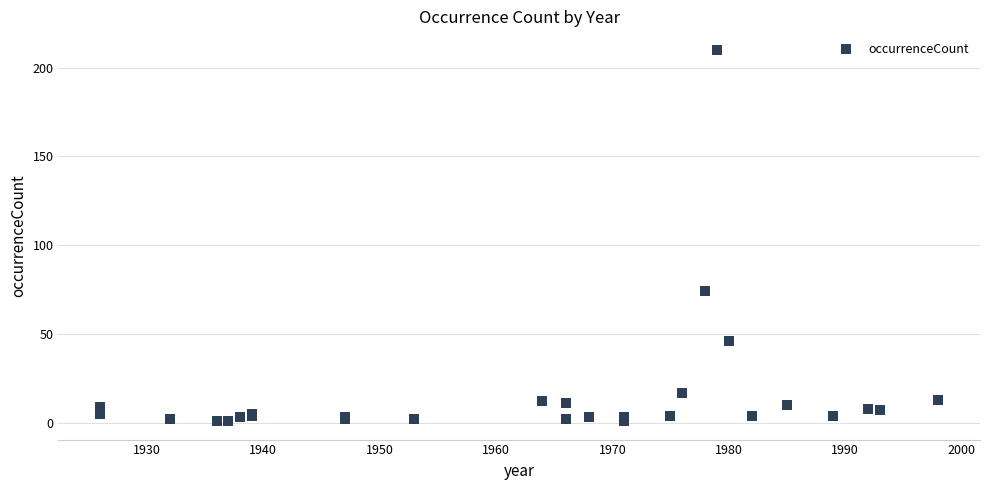

What Y value in the scatter plot is closest to 105?

74